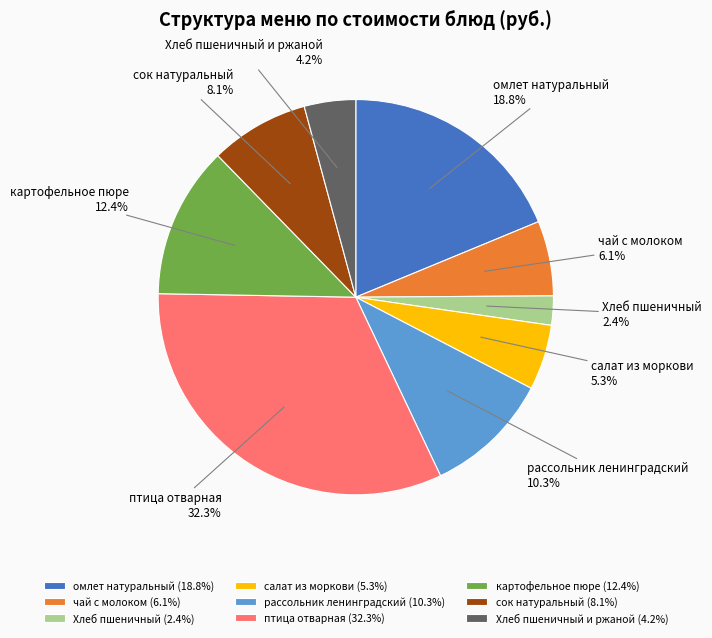

To the nearest percent, what is the average slice percentage?

11%